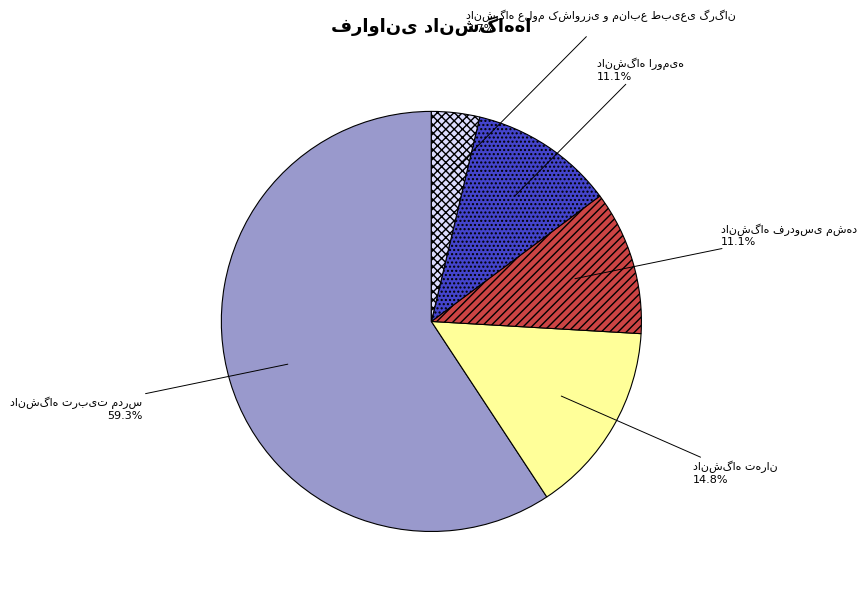

How many segments does this pie chart have?

5